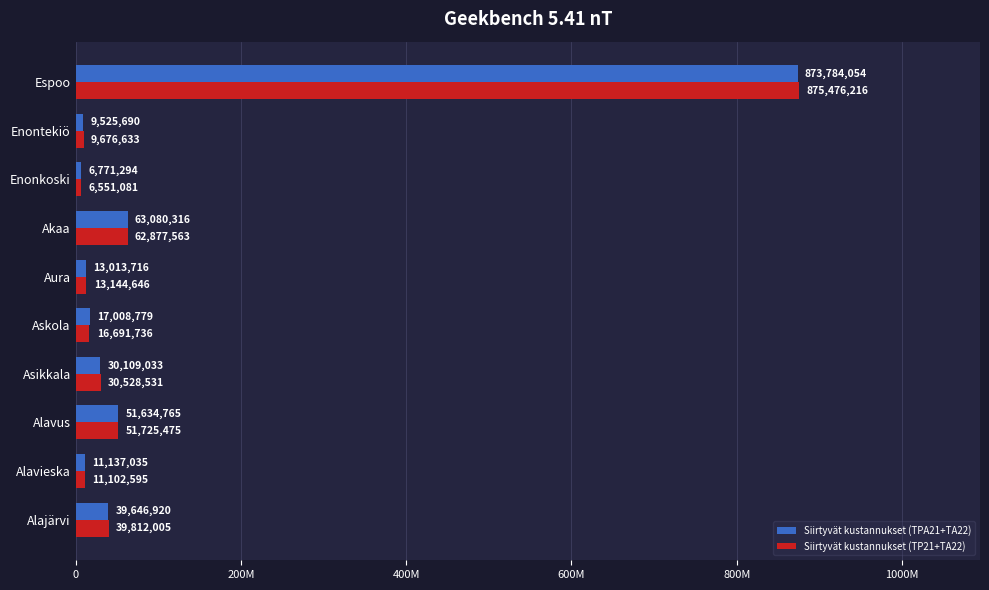

What are all the series names shown in the legend?

Siirtyvät kustannukset (TPA21+TA22), Siirtyvät kustannukset (TP21+TA22)